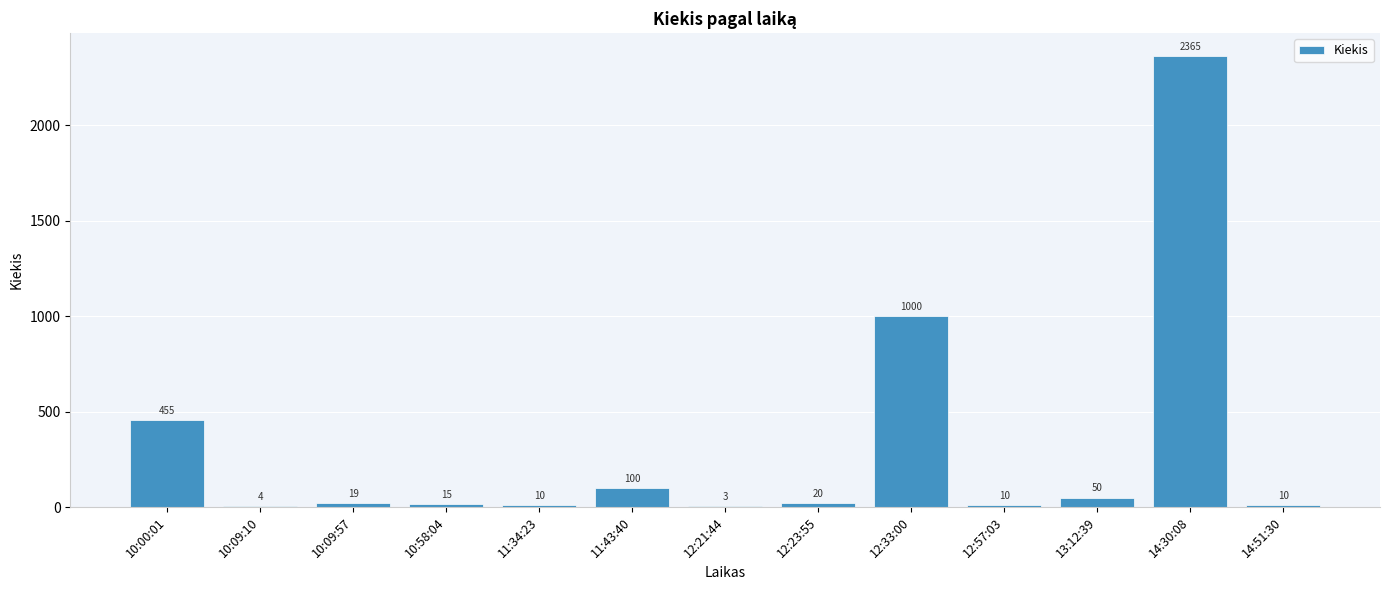

At which label is the value closest to 1184?

12:33:00